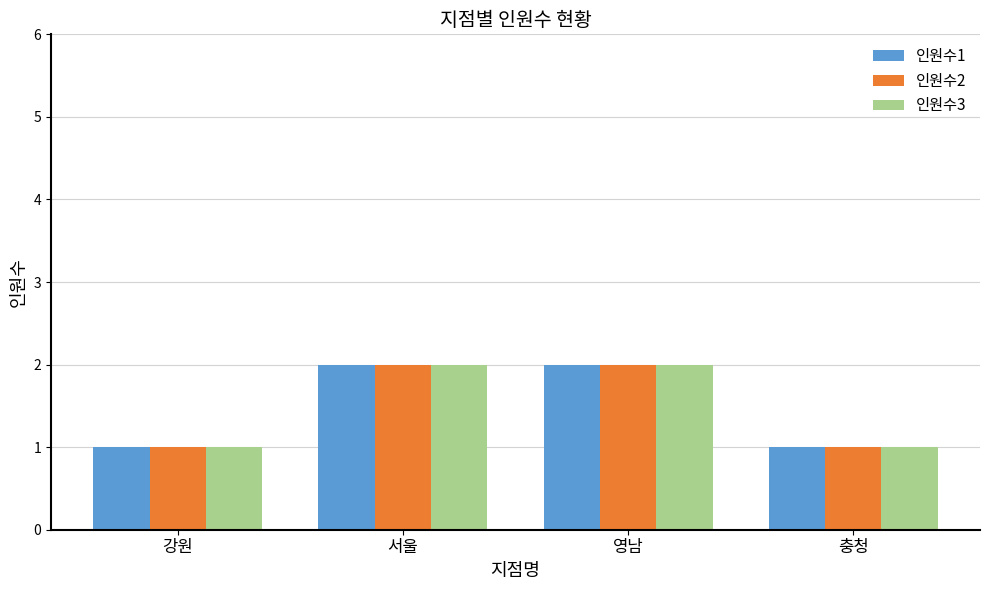

Does the chart contain stacked bars?

No